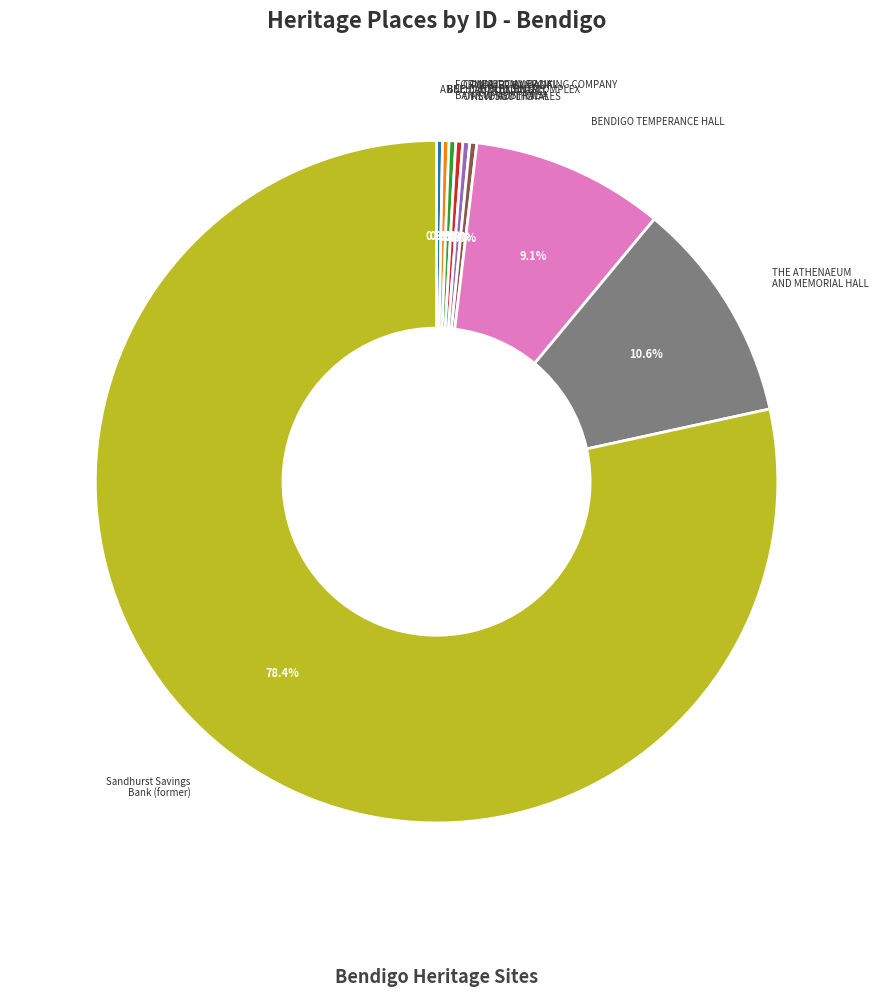

What portion of the pie excludes COMMERCIAL BANKING COMPANY OF SYDNEY LTD?

99.7%